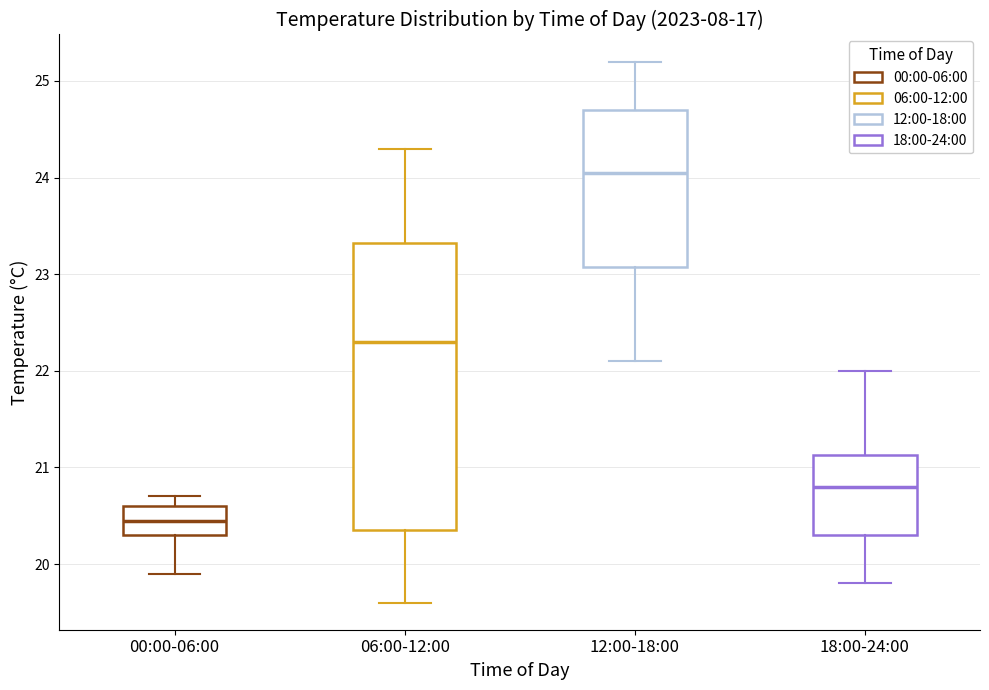

Reading left to right, transcribe this box plot: for each box, give where its median line is, the range the box spans, and where its two whiskers end, as read against the y-axis. The values are not printed on the chart, so give them approximately, as read against the axis.

00:00-06:00: median 20.5, box 20.3 to 20.6, whiskers 19.9 to 20.7
06:00-12:00: median 22.3, box 20.4 to 23.3, whiskers 19.6 to 24.3
12:00-18:00: median 24.1, box 23.1 to 24.7, whiskers 22.1 to 25.2
18:00-24:00: median 20.8, box 20.3 to 21.1, whiskers 19.8 to 22.0